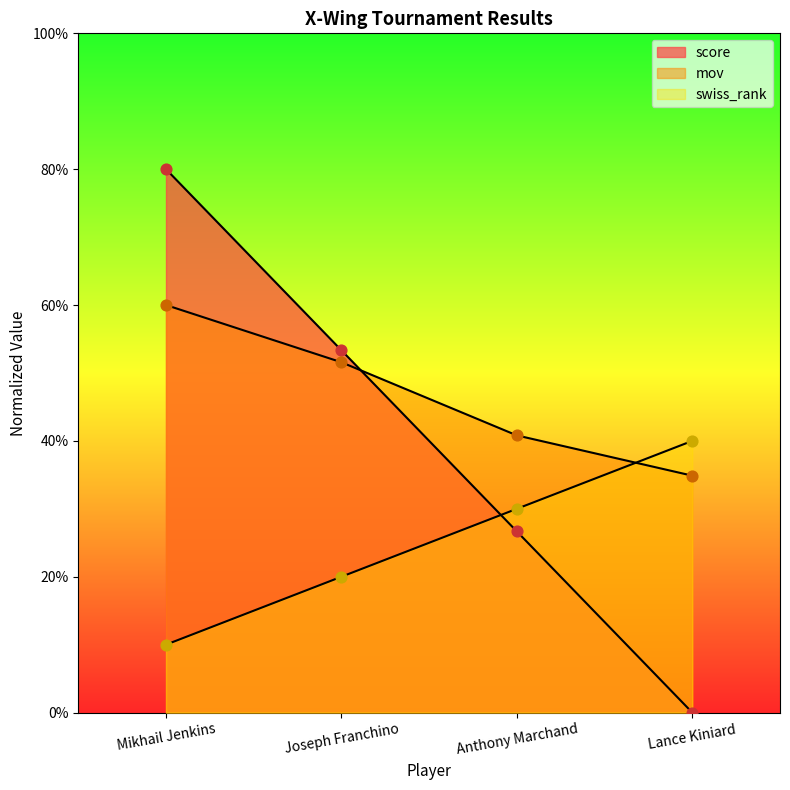

What is the total value across all series at Mikhail Jenkins?

150.0